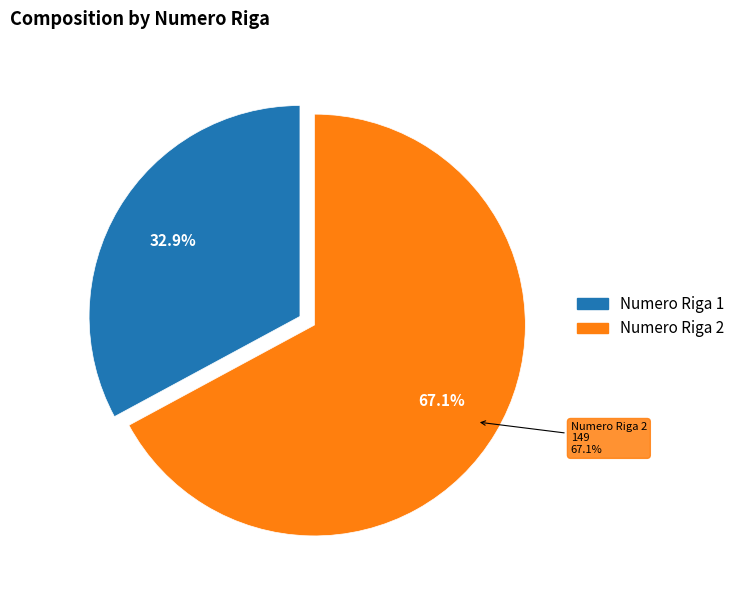

To the nearest percent, what portion does Numero Riga 2 represent?

67%